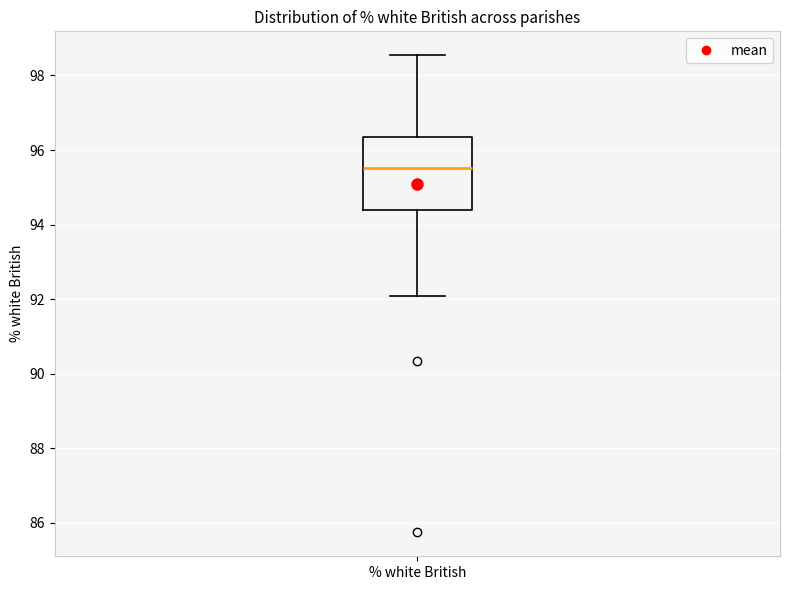

Where does the median line of the box for % white British sit on the y-axis? The values are not printed on the chart, so give them approximately, as read against the axis.

95.6